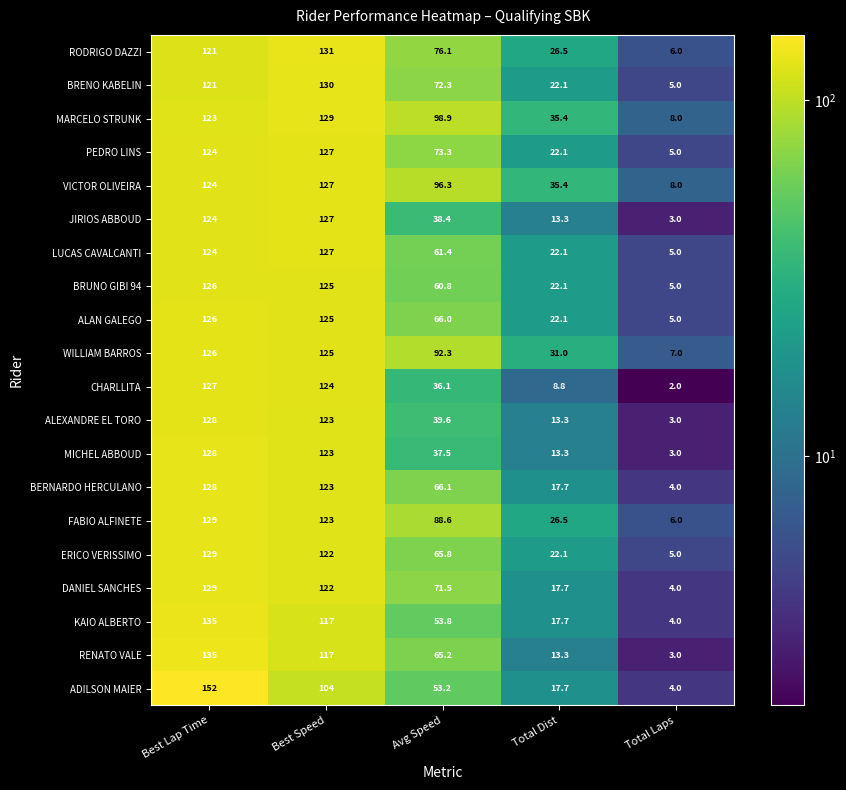

Which category has the highest value across all series?

Best Lap Time